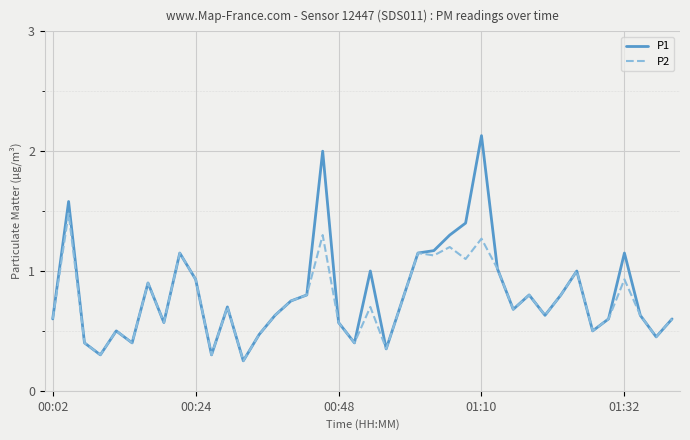

Which series has the largest range (max minus min)?

P1